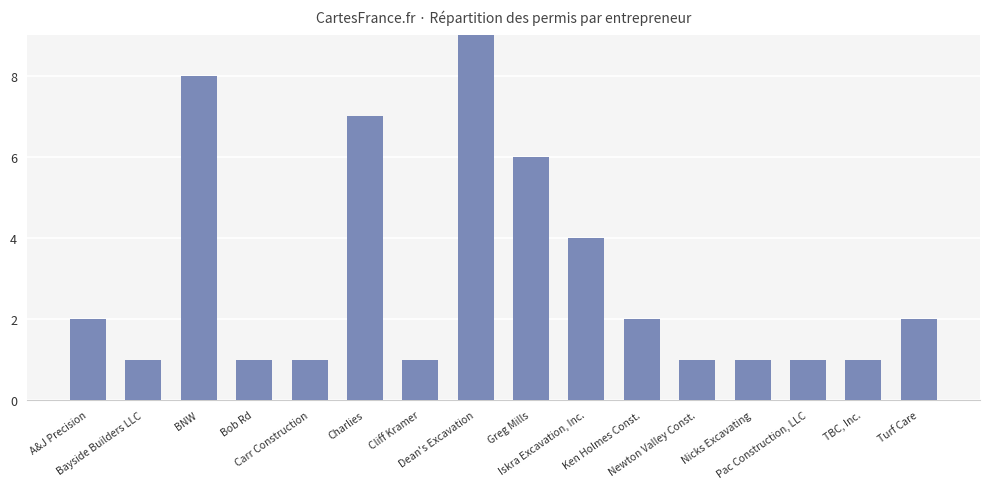

What is the difference between the maximum and minimum values?

8